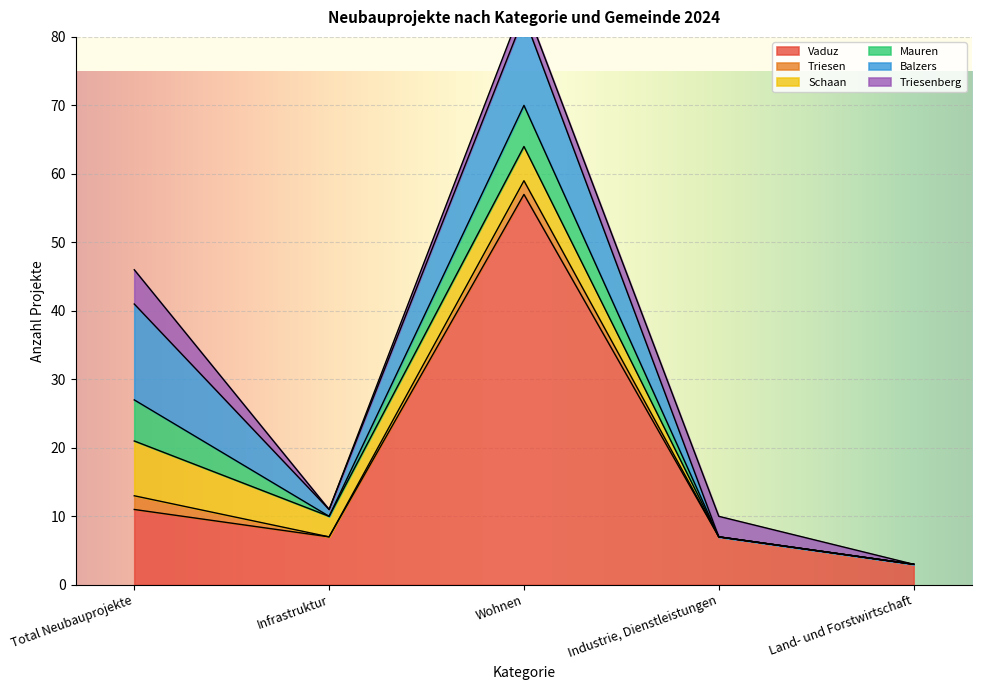

How many times do Schaan and Triesenberg cross each other?

1